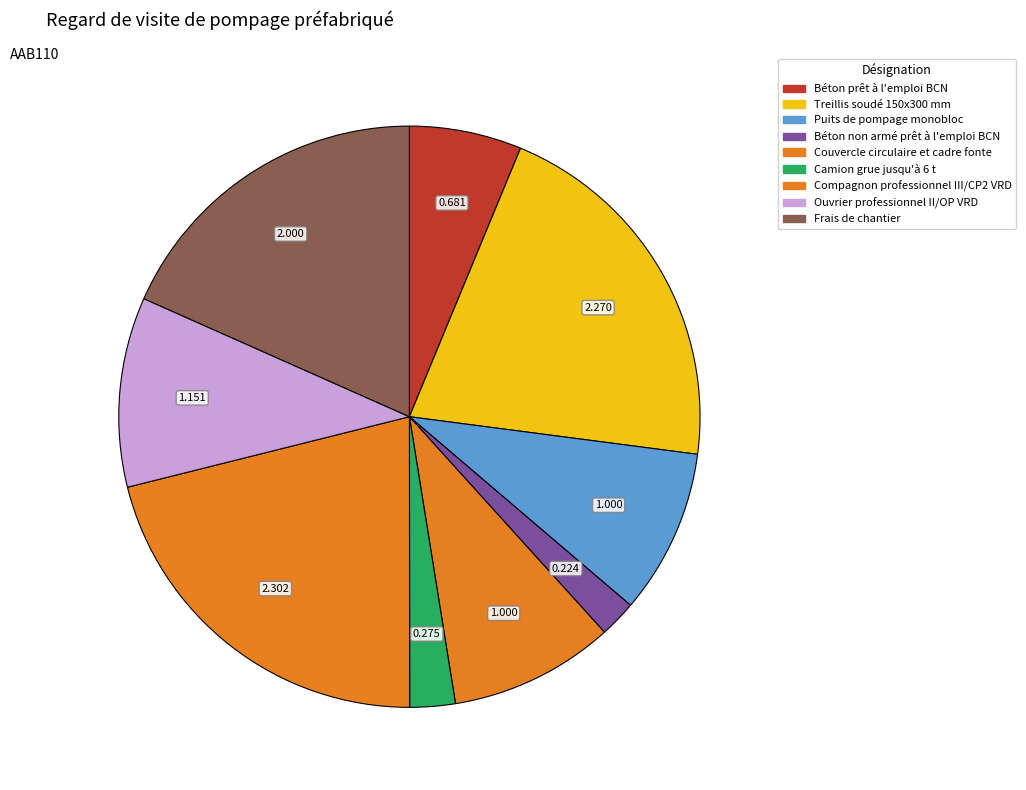

What is the largest slice in the pie chart?

Compagnon professionnel III/CP2 VRD